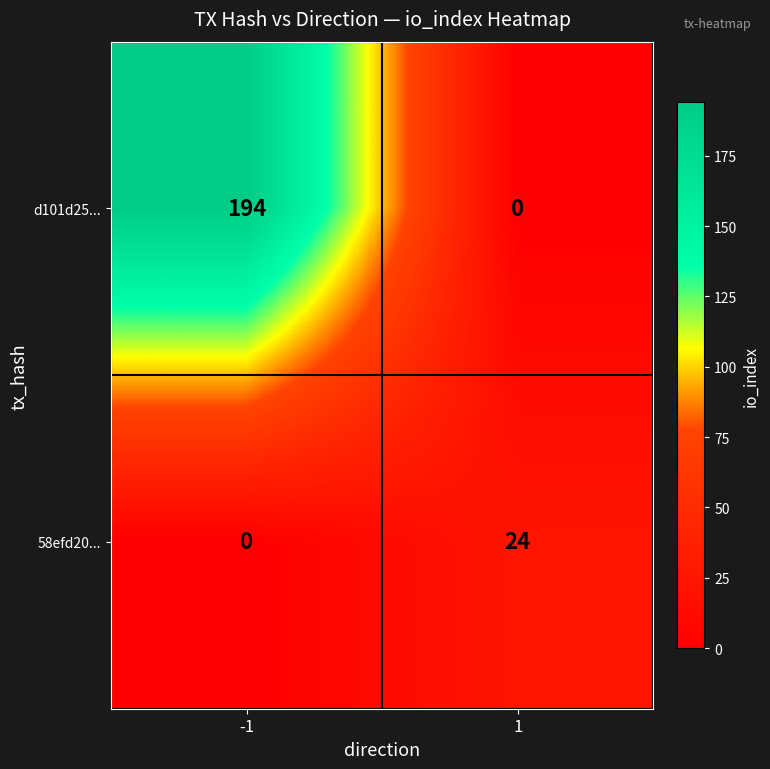

Which series has the largest total across all categories?

d101d25...